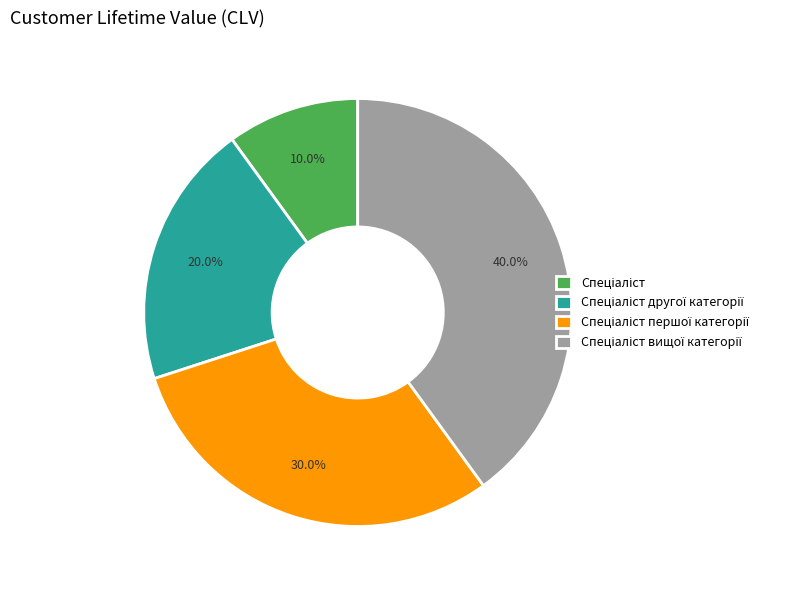

Does any single category account for the majority?

No